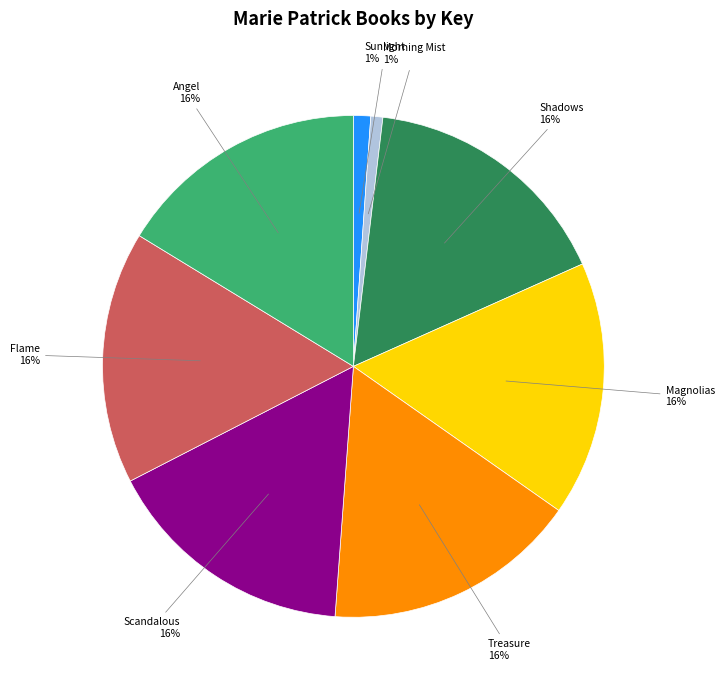

What is the ratio of the value at Treasure to the value at Shadows?

1.0